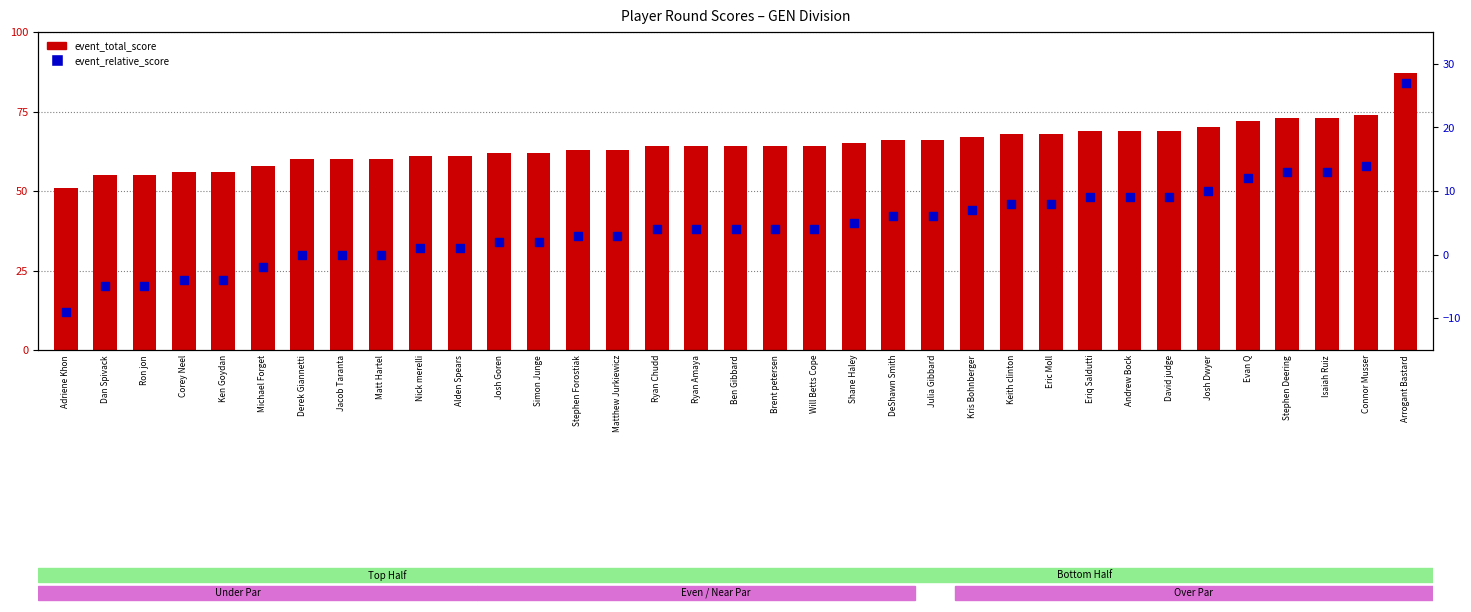

What is the total value across all series at Jacob Taranta?

60